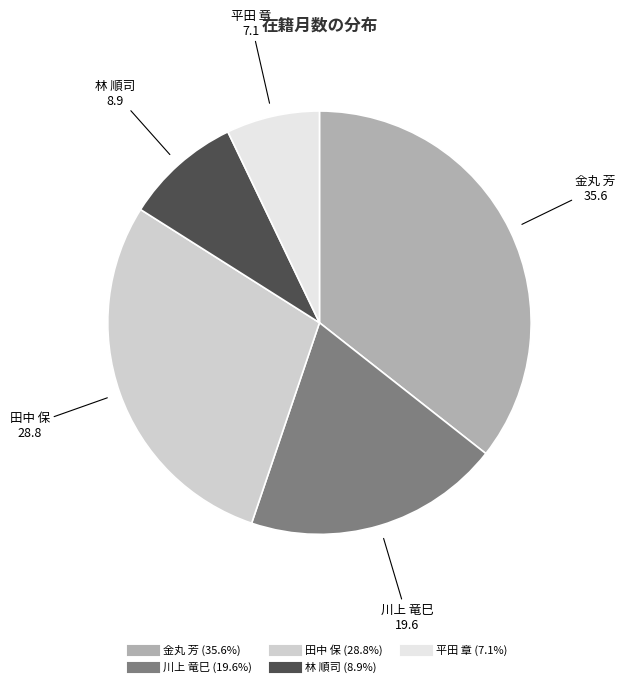

The 川上 竜巳 slice represents 20% of the pie. True or false?

True